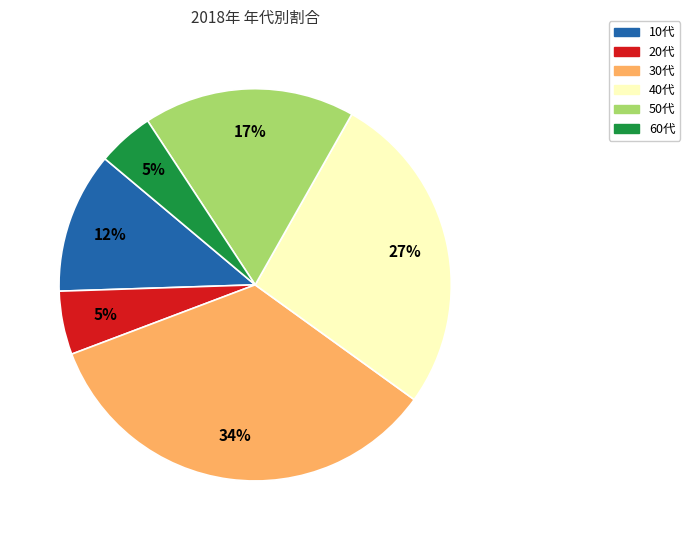

Which has a higher value, 30代 or 20代?

30代